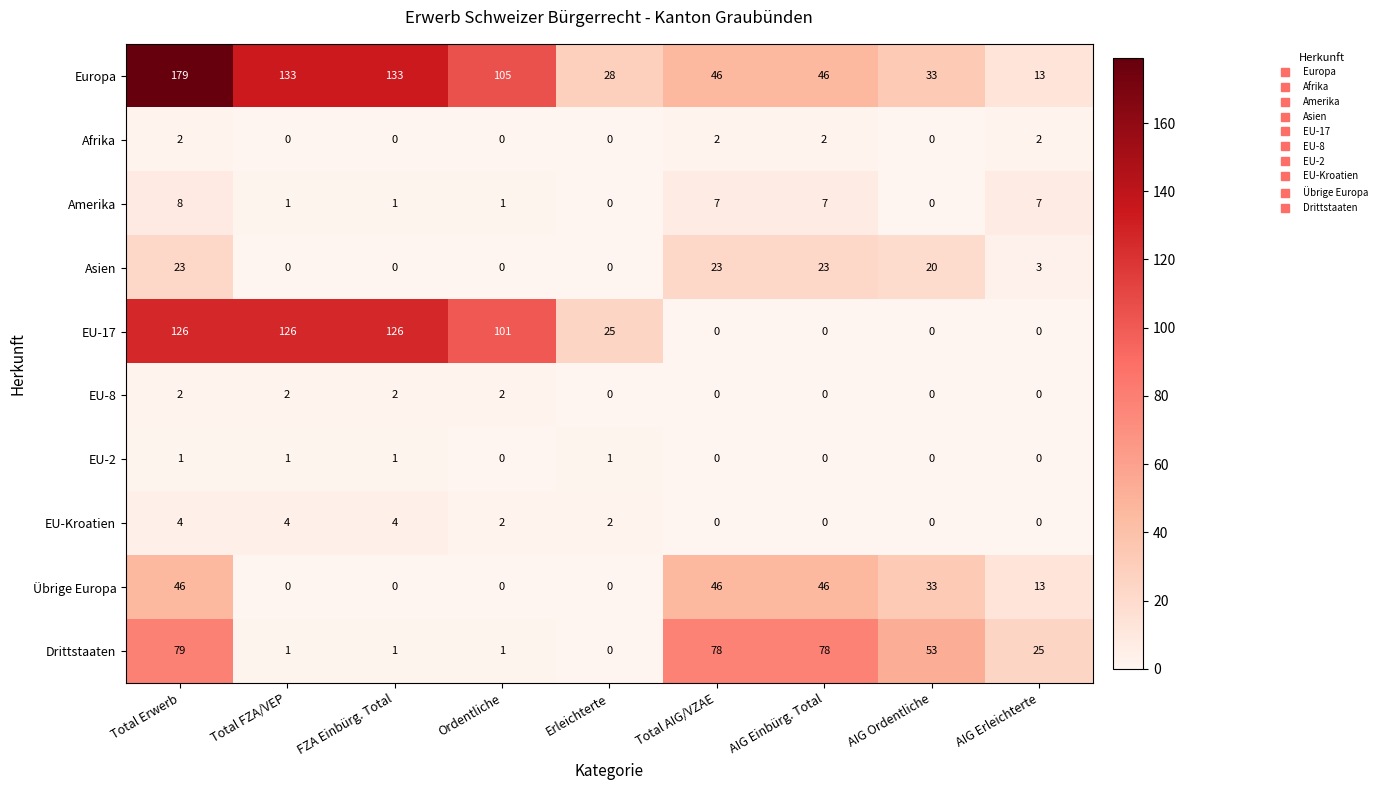

The EU-2 series shows 0 at AIG Einbürg. Total. True or false?

True